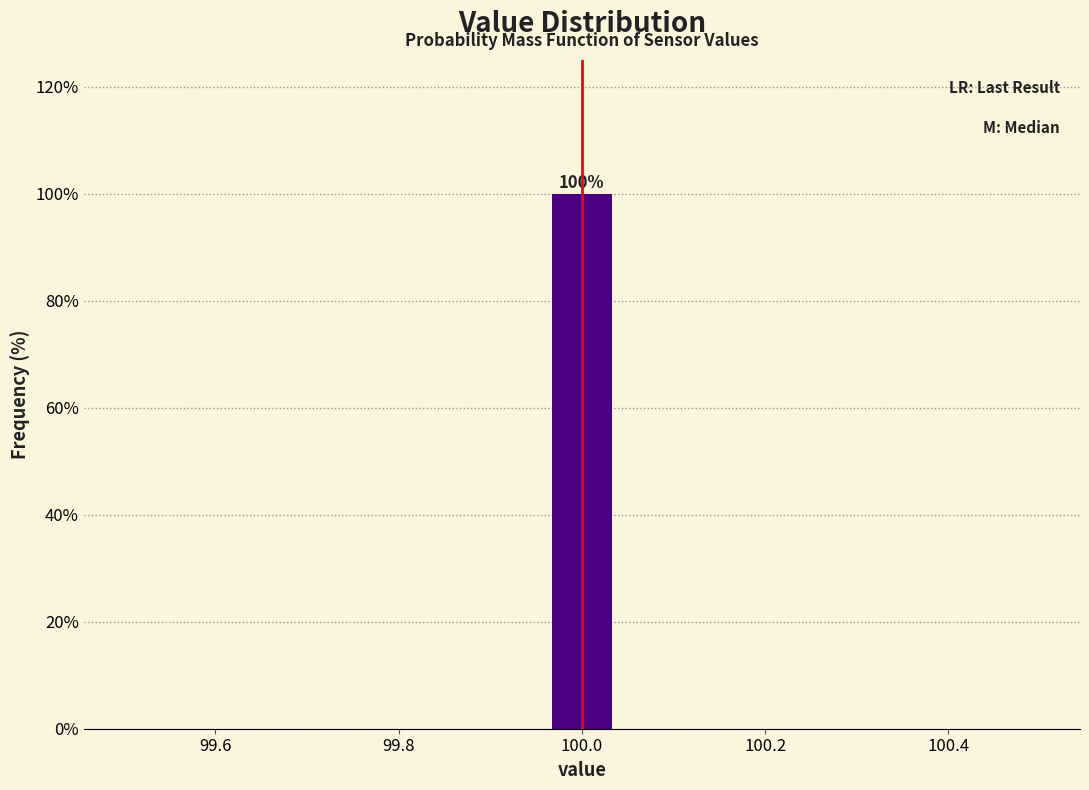

Around what value on the x-axis is the tallest bar? Give the approximate position of its centre, as read against the axis.

100.00